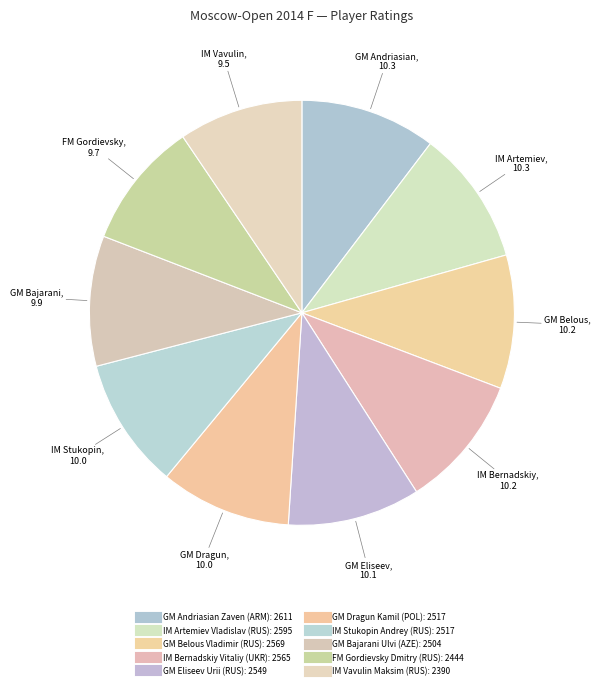

Which slice is the smallest?

IM Vavulin Maksim (RUS)